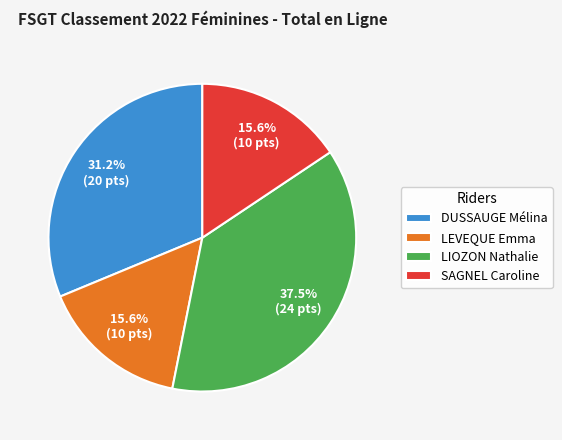

To the nearest percent, what is the average slice percentage?

25%